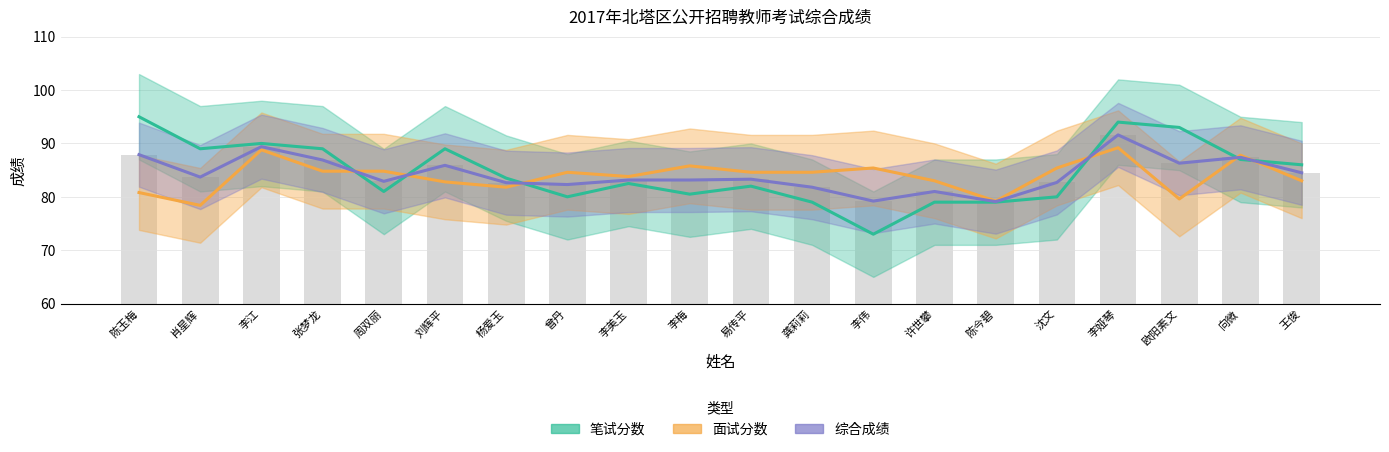

Reading right to left, list all the values displayed in this chart.

笔试分数: 86.0	87.0	93.0	94.0	80.0	79.0	79.0	73.0	79.0	82.0	80.5	82.5	80.0	83.5	89.0	81.0	89.0	90.0	89.0	95.0
面试分数: 83.0	87.8	79.6	89.2	85.4	79.2	83.0	85.4	84.6	84.6	85.8	83.8	84.6	81.8	82.8	84.8	84.8	88.8	78.4	80.8
综合成绩: 84.5	87.4	86.3	91.6	82.7	79.1	81.0	79.2	81.8	83.3	83.2	83.2	82.3	82.7	85.9	82.9	86.9	89.4	83.7	87.9